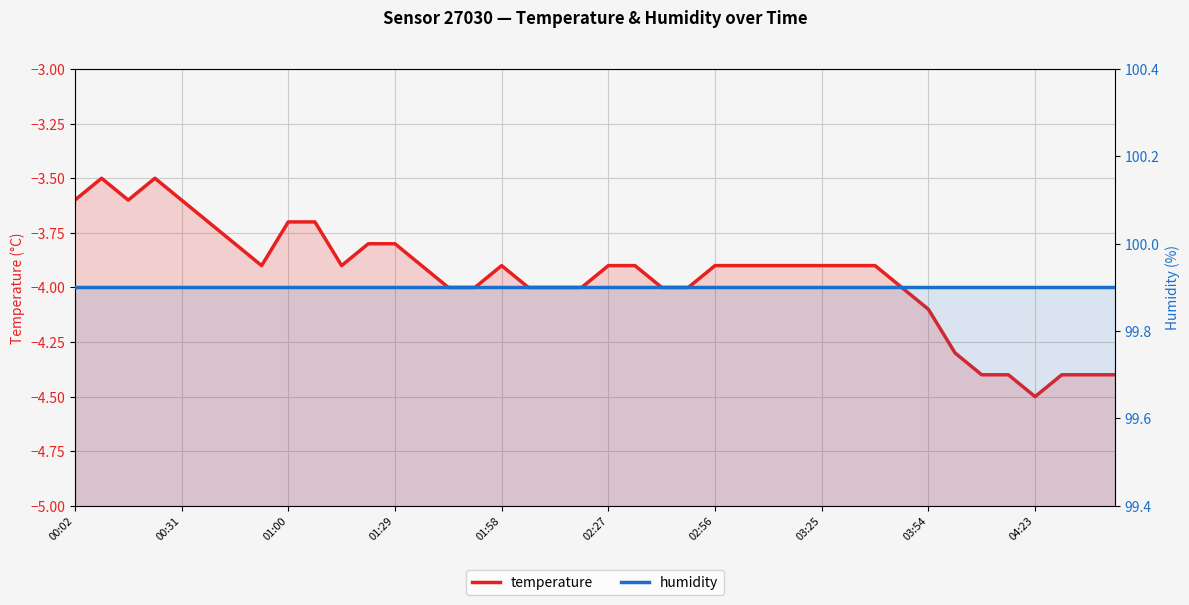

True or false: temperature and humidity intersect in this chart.

False